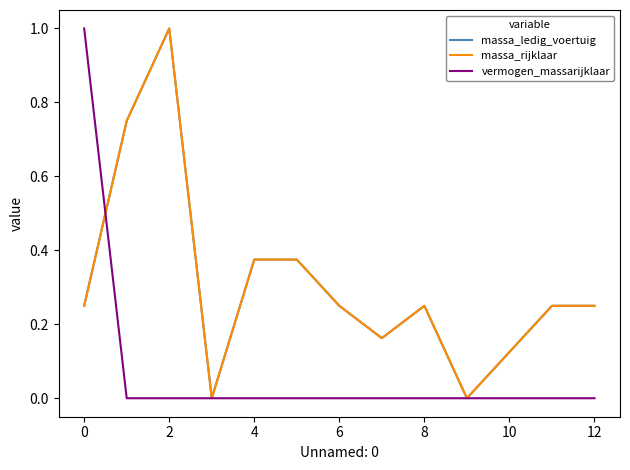

Does the chart have visible grid lines?

No